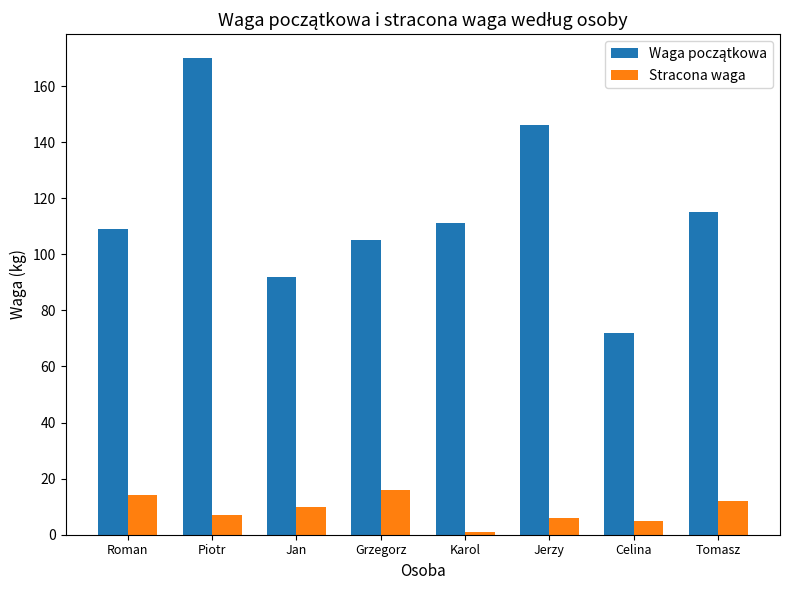

How many distinct data groups are displayed?

2